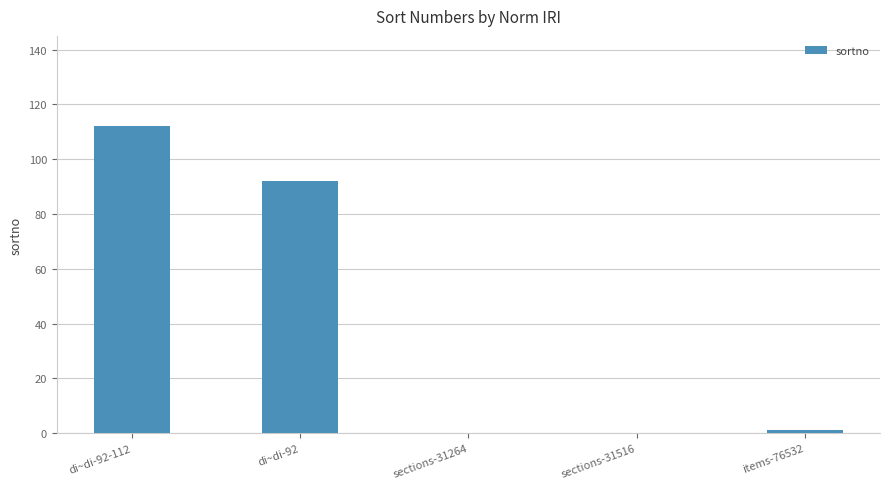

What is the maximum value shown in the chart?

112